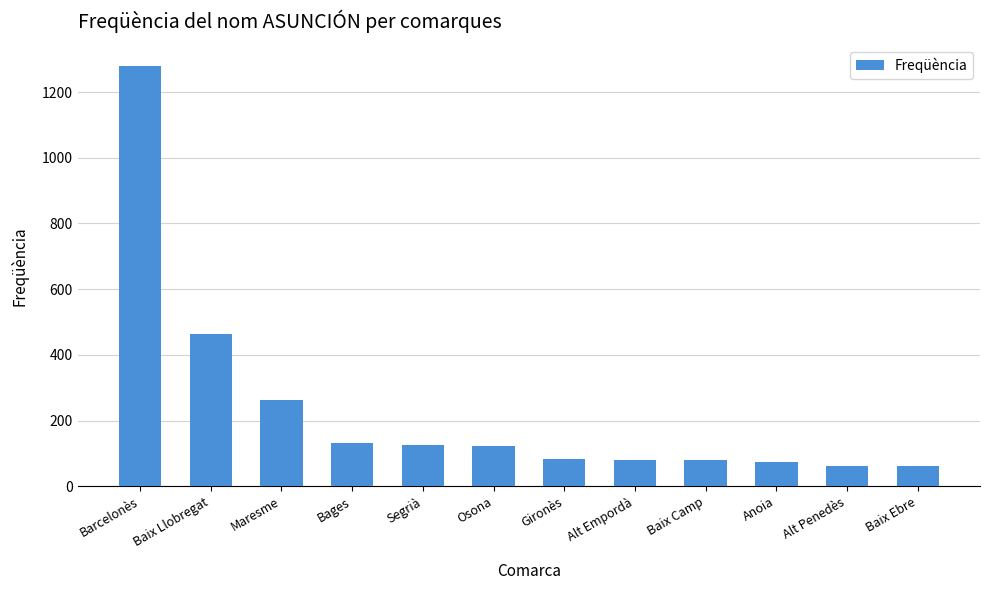

How many data points does each series have?

12